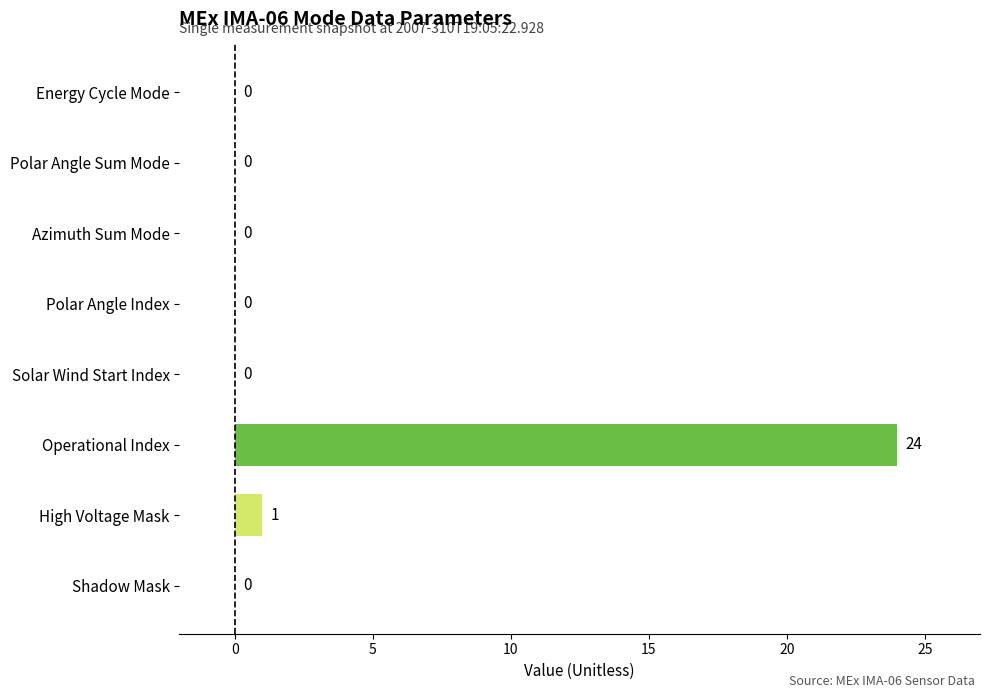

What is the sum of all values?

25